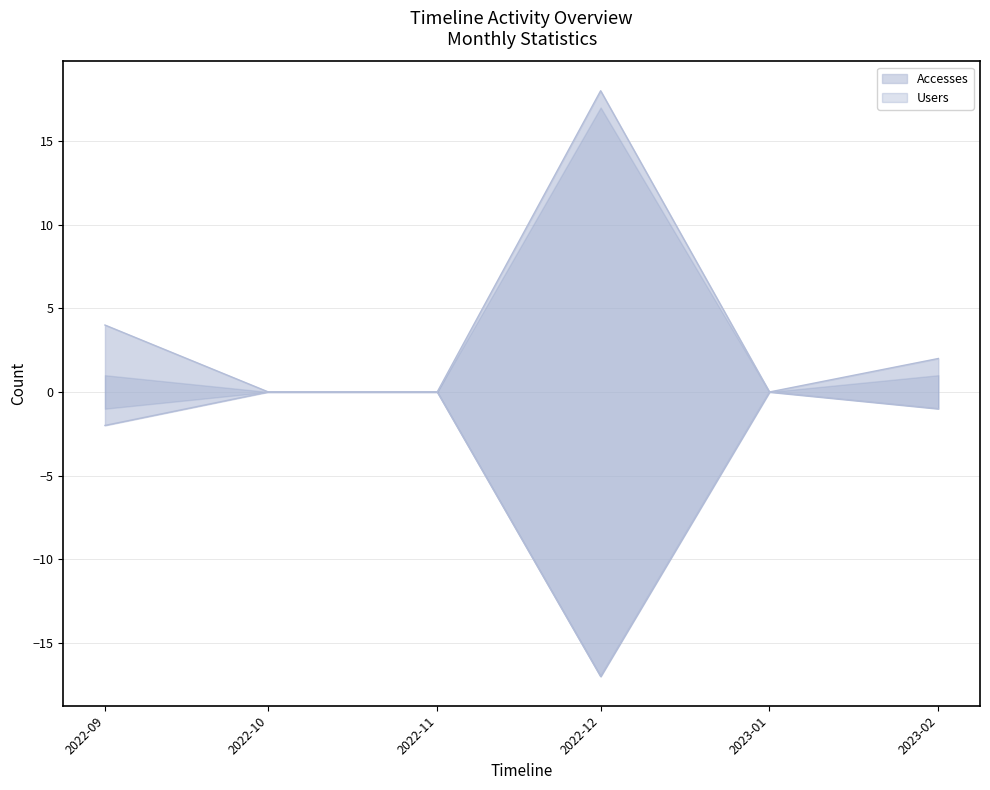

True or false: Activity Days and Dataset cross at least once.

False